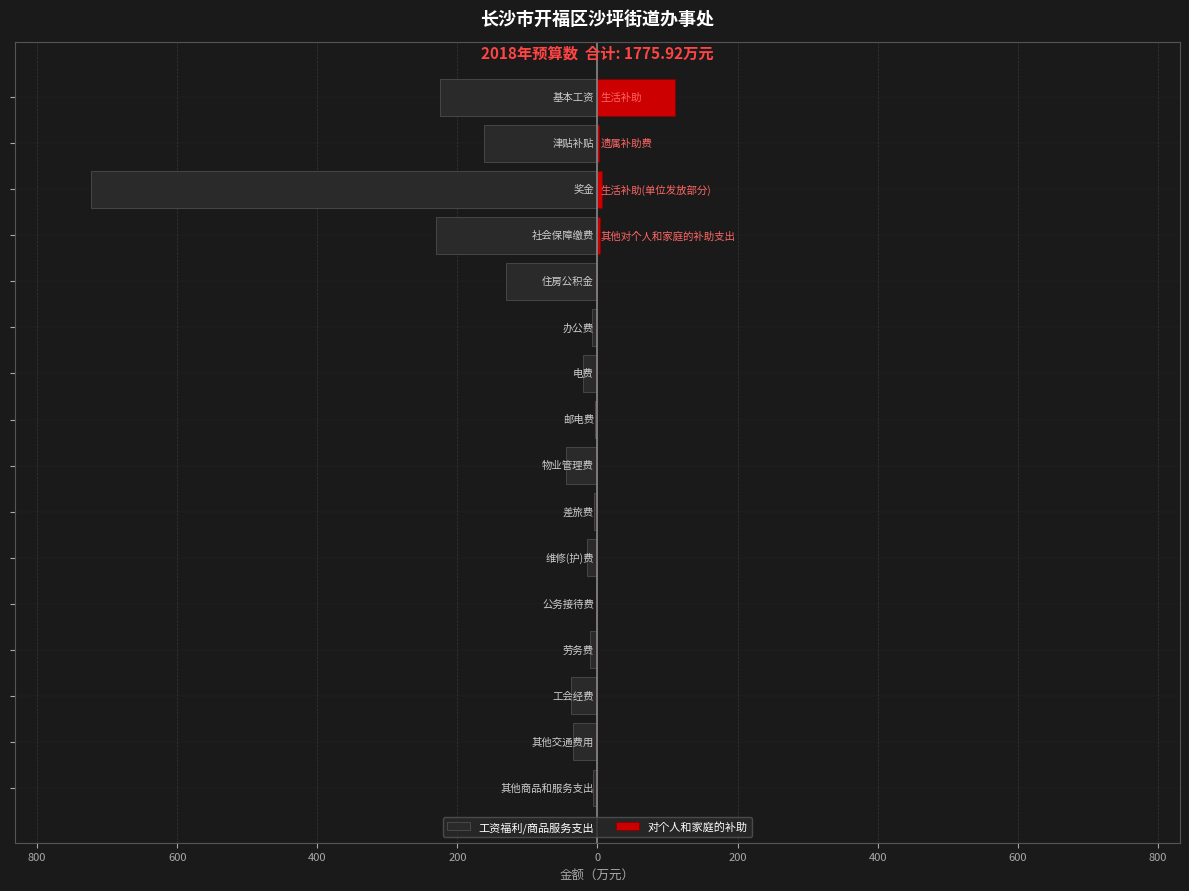

The value of 对个人和家庭的补助 at 11 is 0.0. True or false?

True